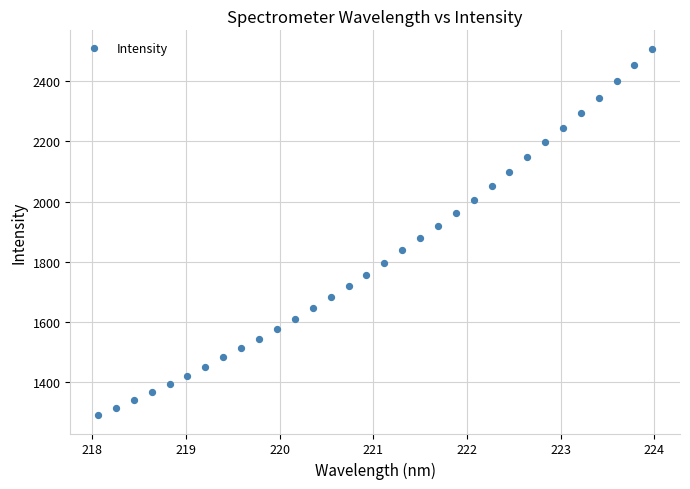

What is the range of X values (max minus min)?

5.9